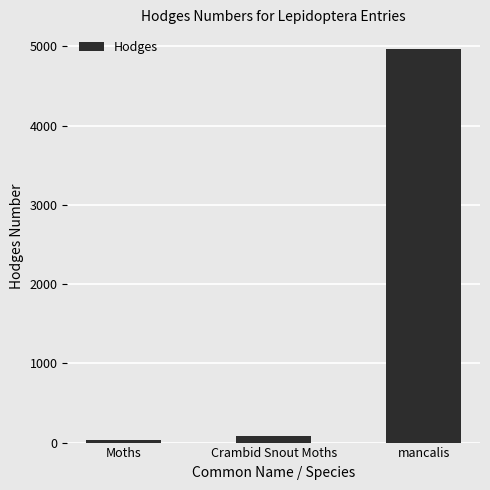

What is the change in value from Moths to mancalis?

+4938.0